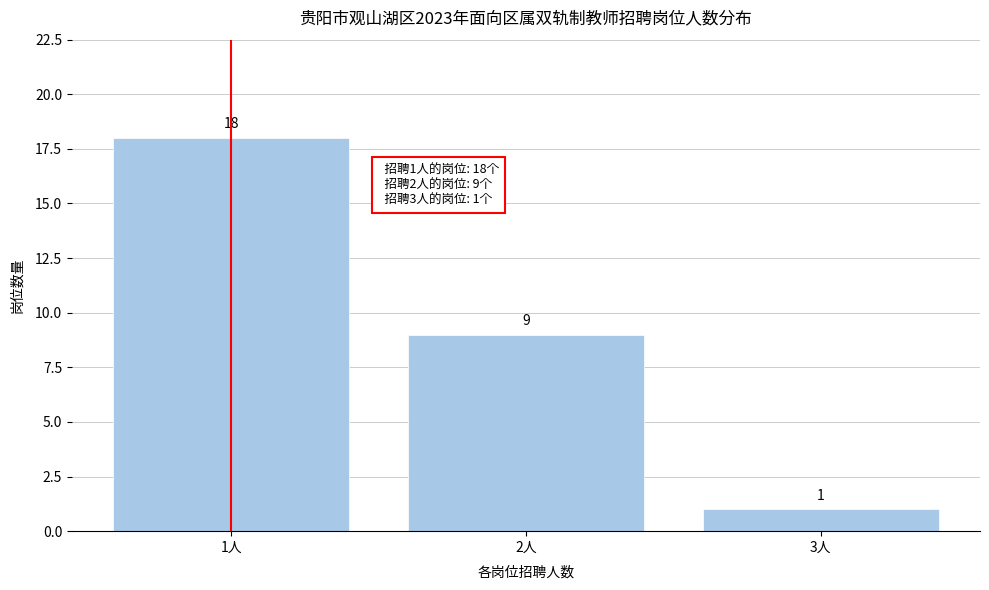

Reading left to right, transcribe this chart: for each bar, give the range it covers on the x-axis and its height.

0.5 to 1.5: 18
1.5 to 2.5: 9
2.5 to 3.5: 1